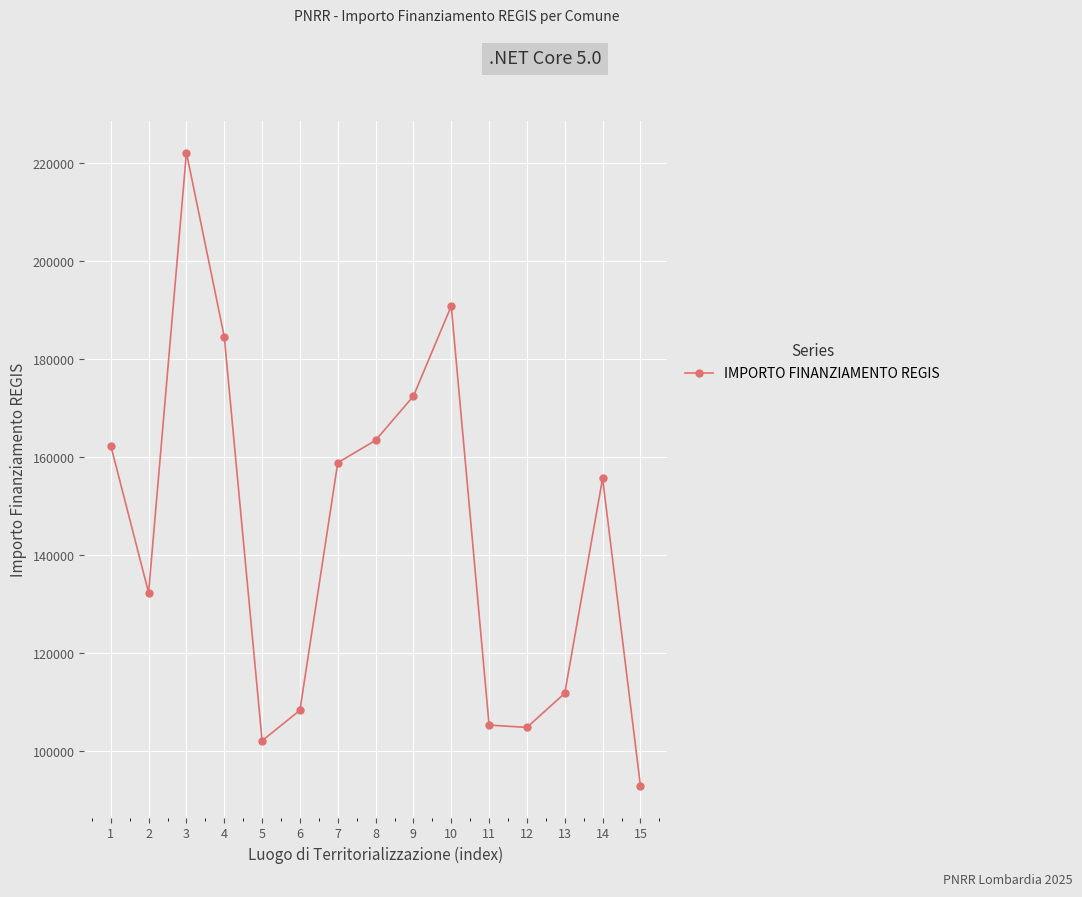

What is the value of the 4th point from the left?

184640.3